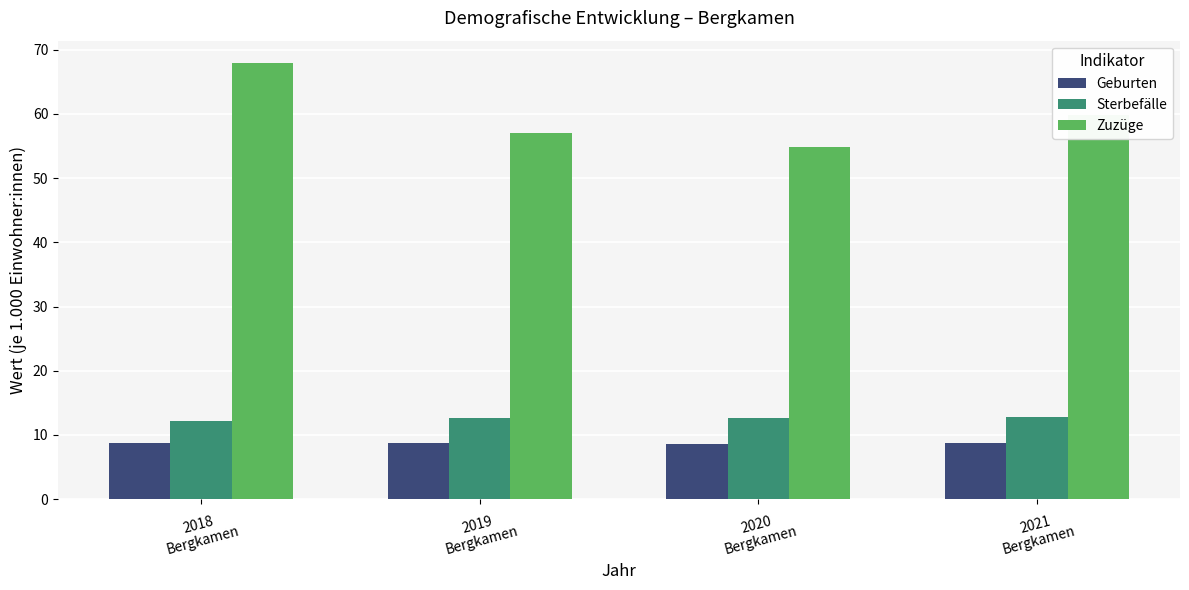

What is the label of the 1st bar from the right?

2021
Bergkamen